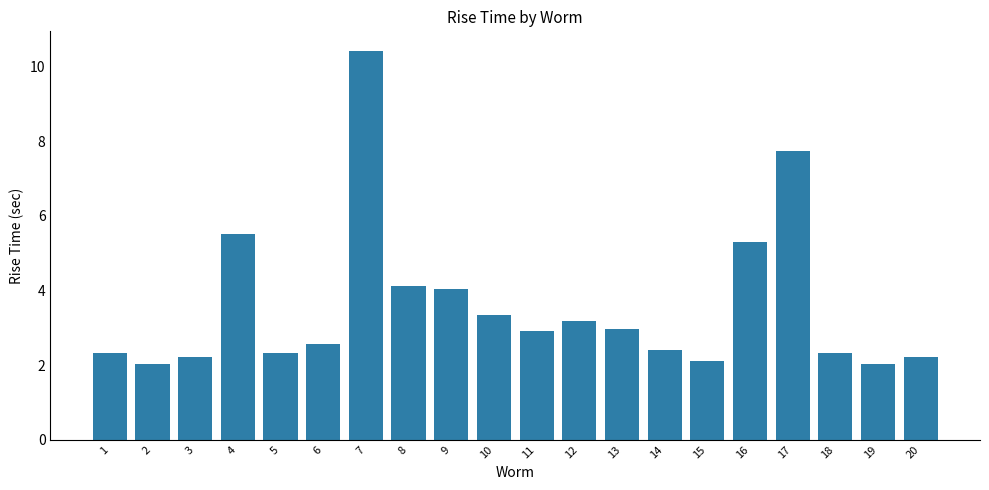

Reading left to right, extract all data points from this chart.

2.3	2.0	2.2	5.5	2.3	2.6	10.4	4.1	4.0	3.3	2.9	3.2	3.0	2.4	2.1	5.3	7.7	2.3	2.0	2.2